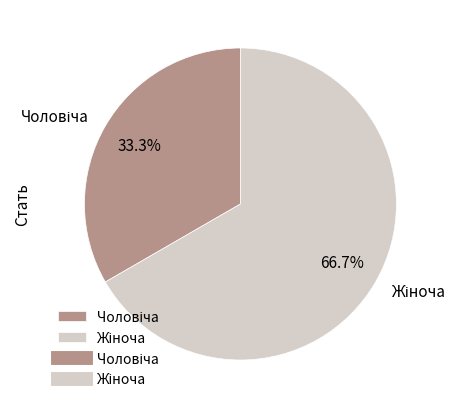

Is there a majority slice in this chart?

Yes